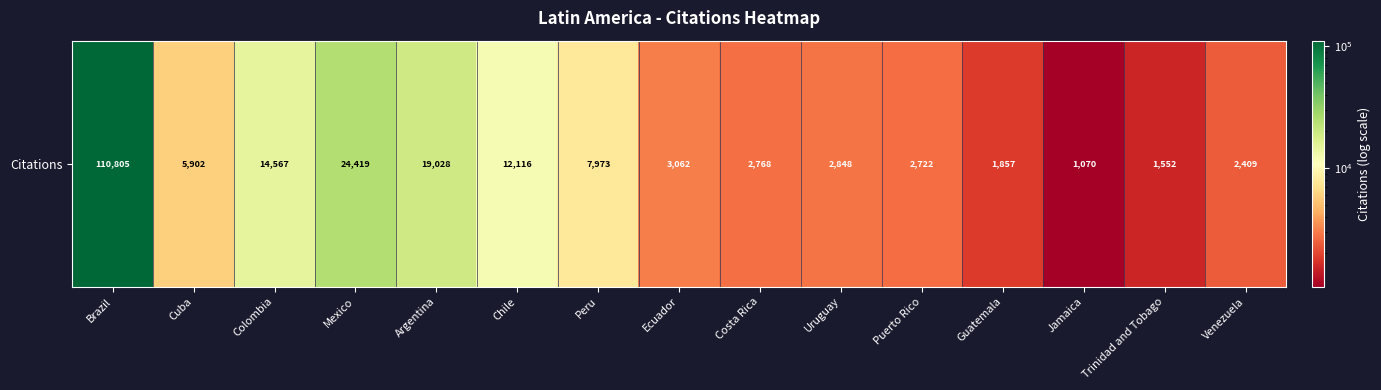

Which category has the highest value across all series?

Brazil